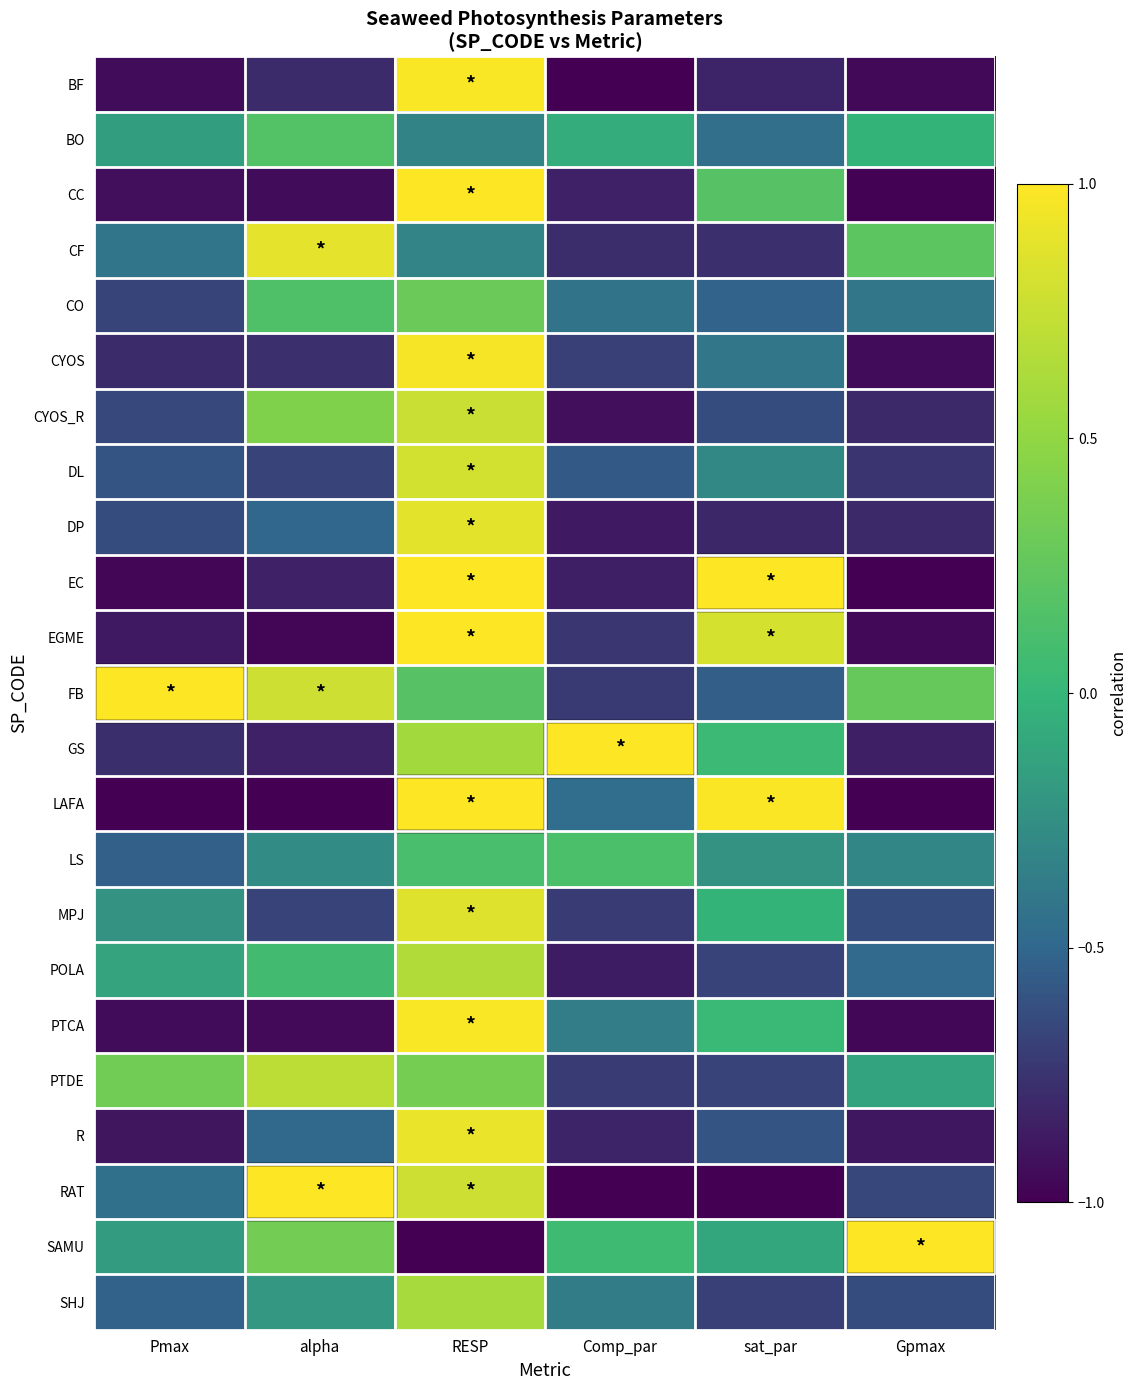

At which category is the sum across all series the highest?

RESP